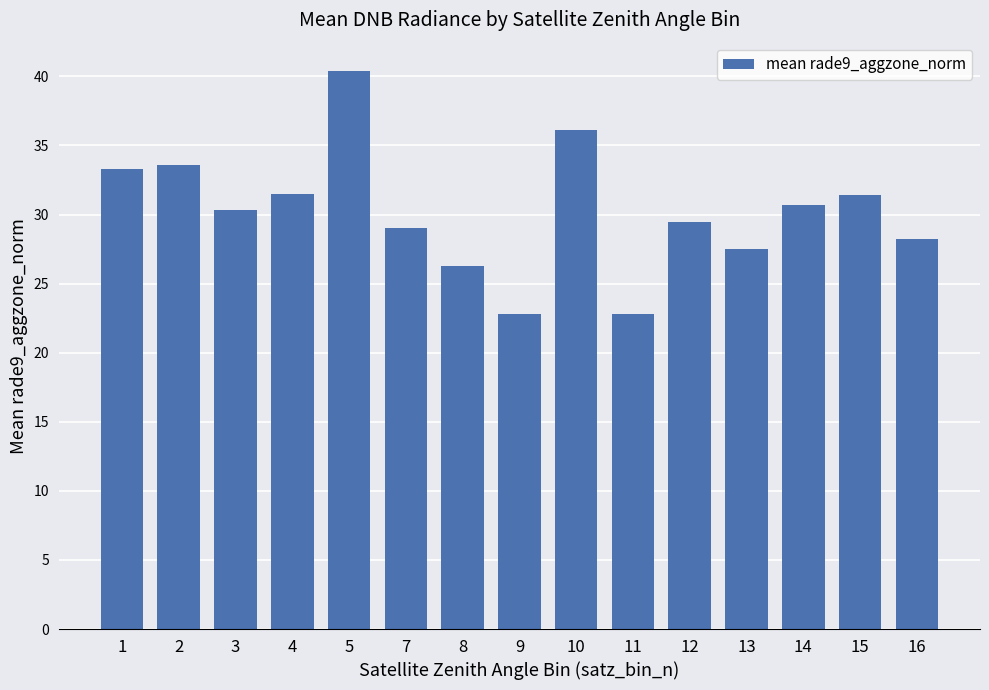

What is the sum of all values?

453.4